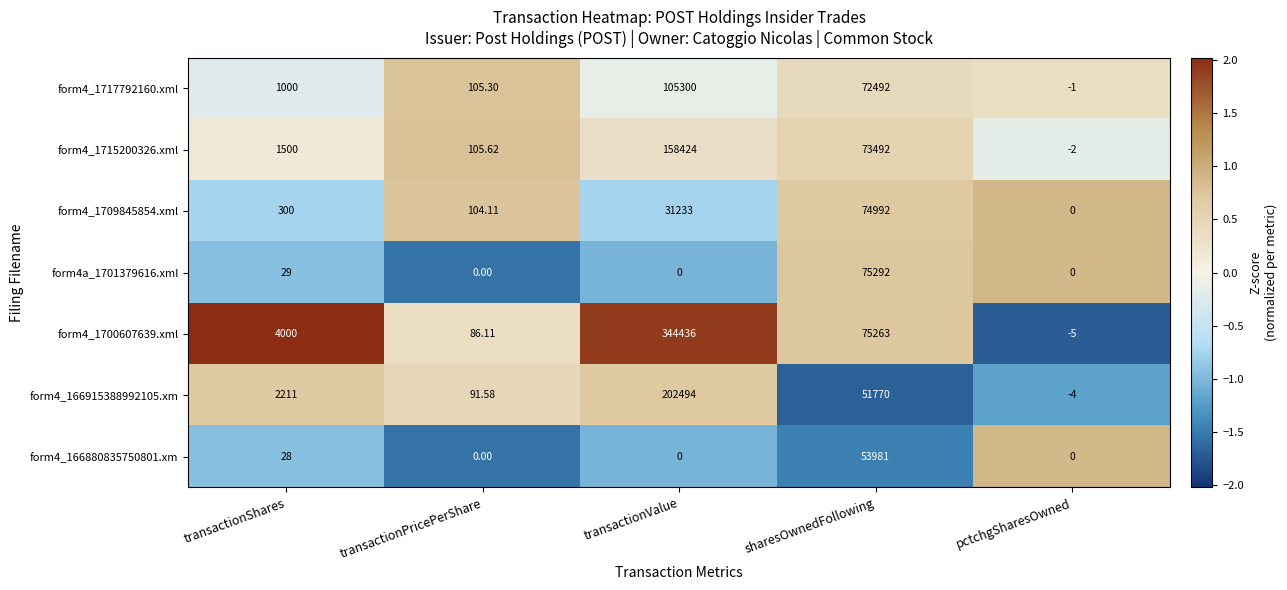

Is the value of form4_1709845854.xml at transactionValue greater than the value of form4_166915388992105.xm at transactionPricePerShare?

Yes